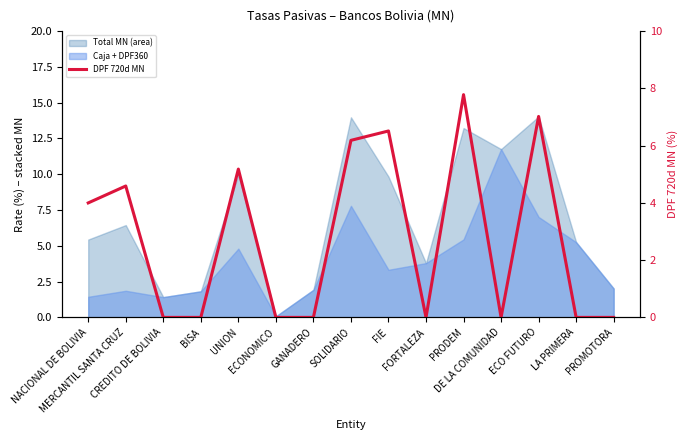

How many interior local peaks (higher than both neighbors) does the data have?

5